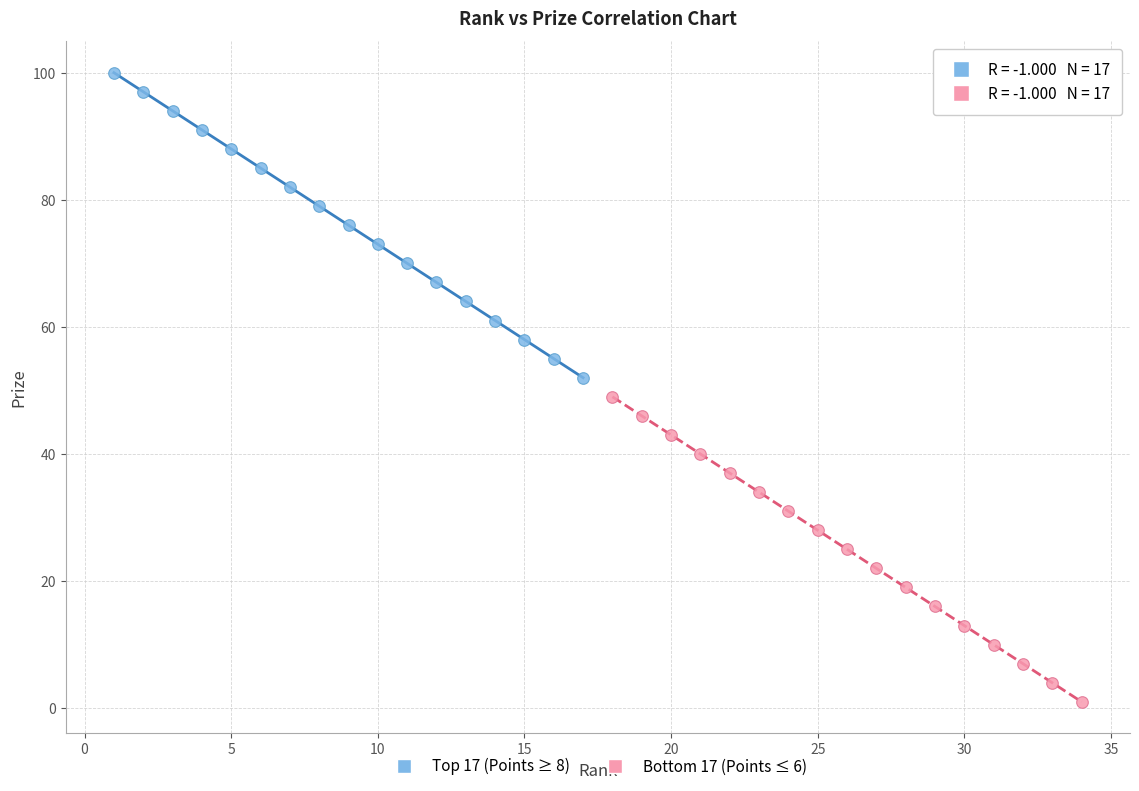

Which series reaches the minimum Y coordinate?

Bottom 17 (Points ≤ 6)